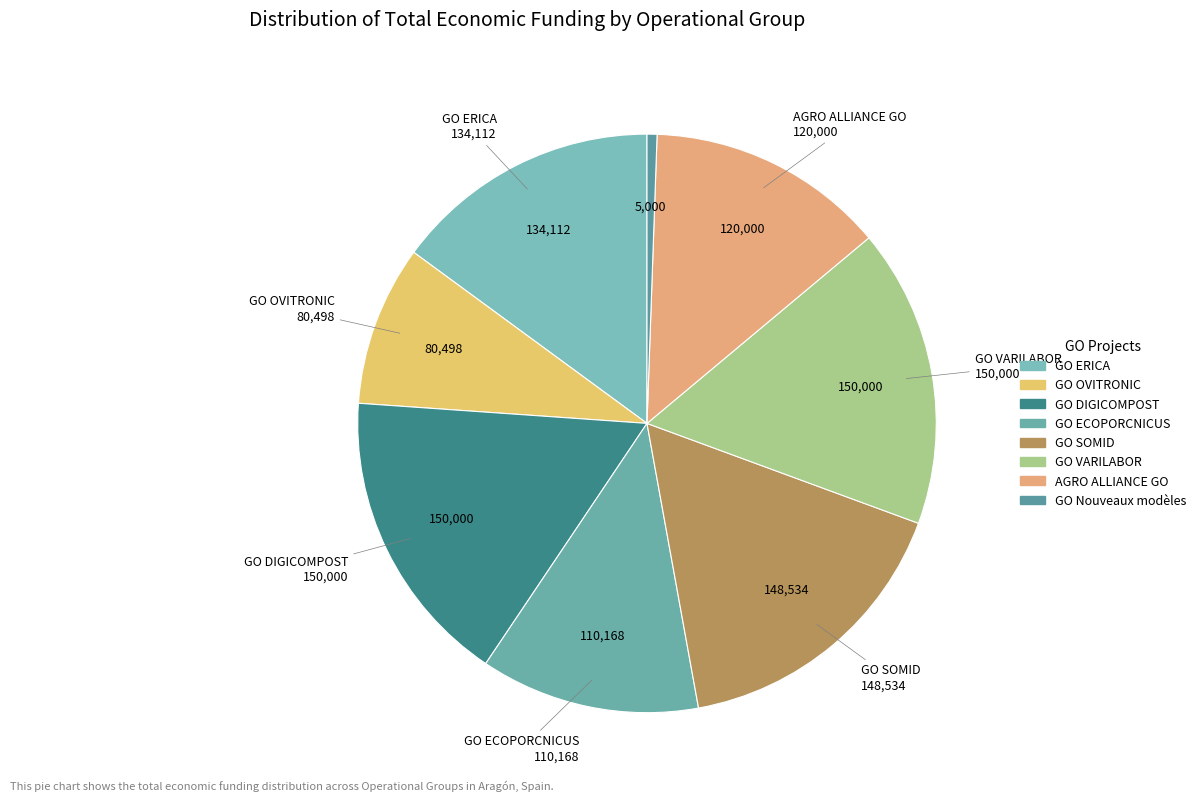

What percentage is the GO ERICA slice, to the nearest percent?

15%